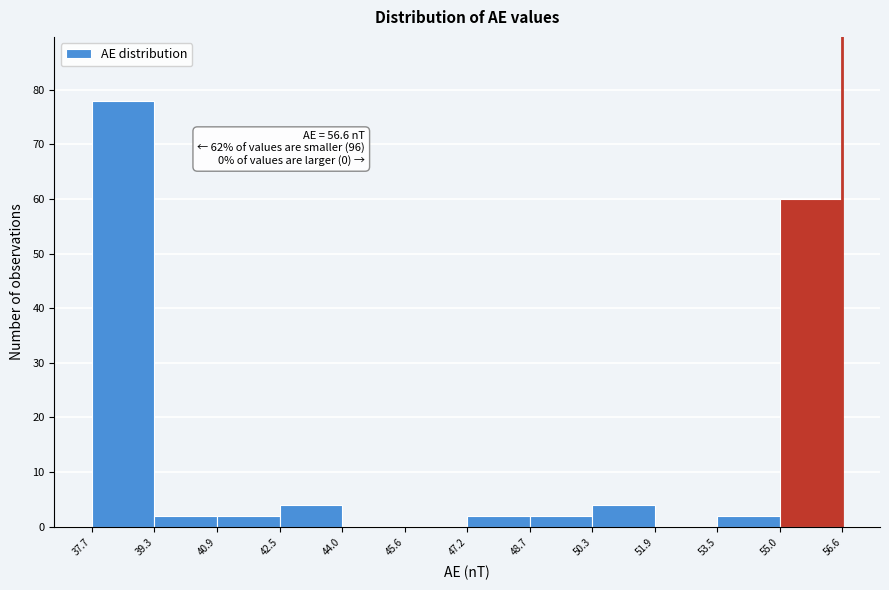

Over which range of the x-axis is the bar tallest?

37.7 to 39.3